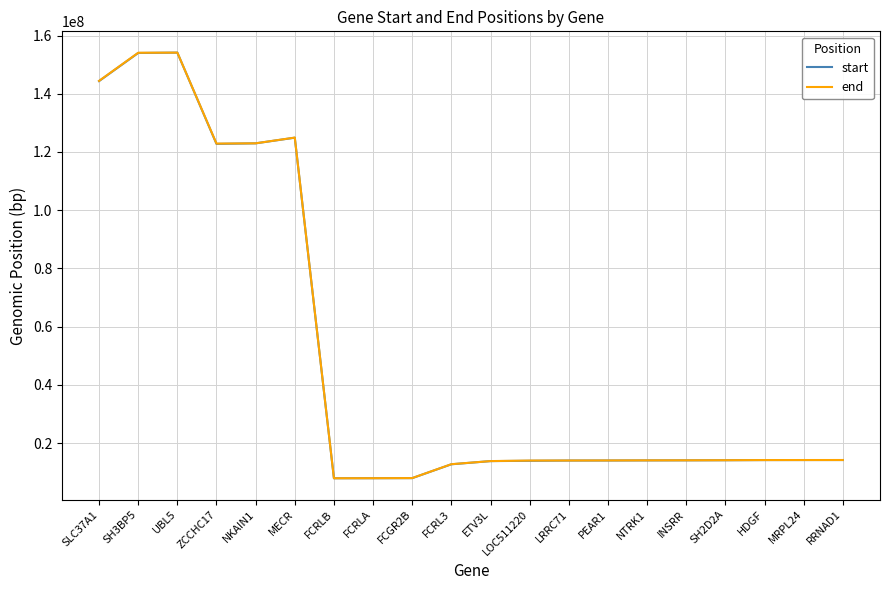

What is the smallest value displayed?

7881817